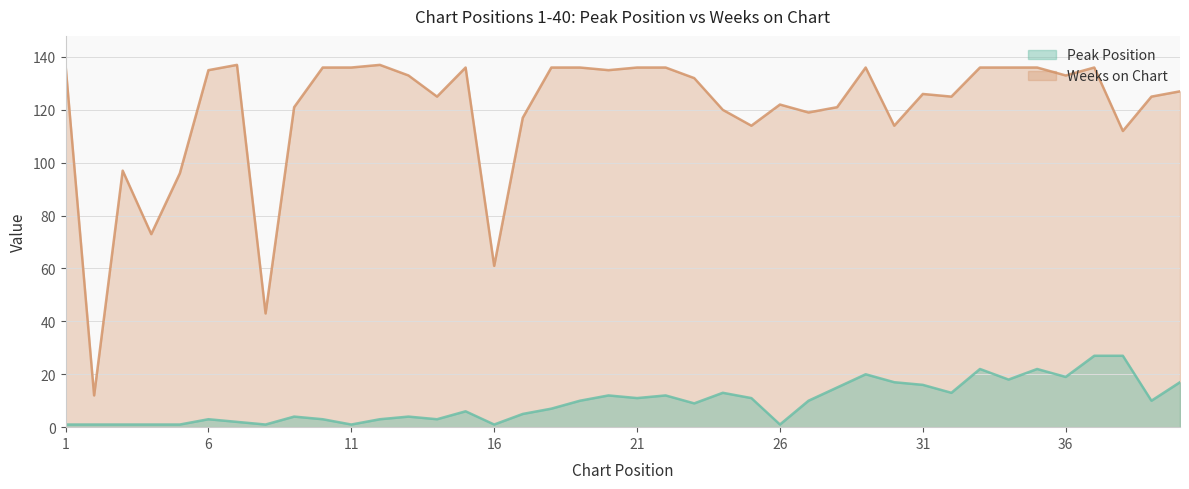

Which series changed the most between 26 and 33?

Peak Position